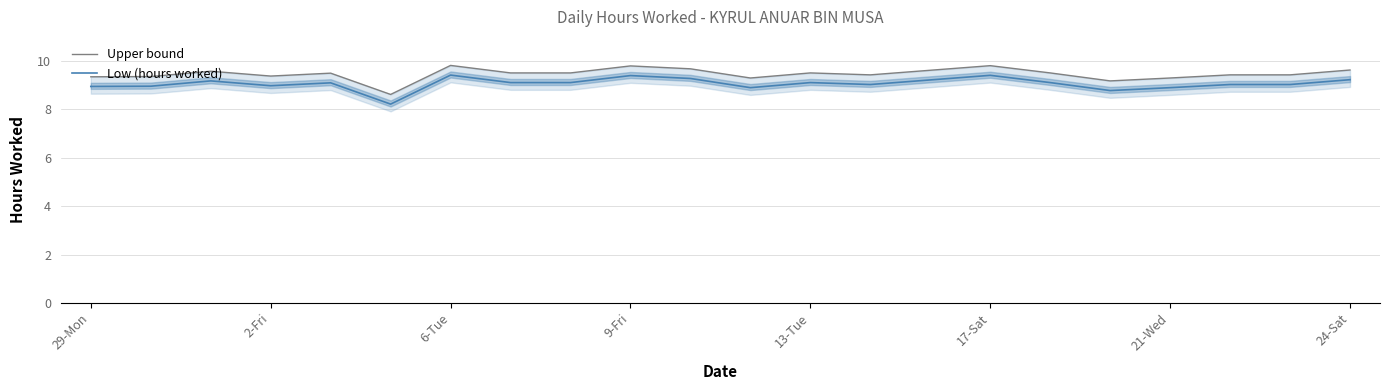

Count the number of data series in this chart.

2